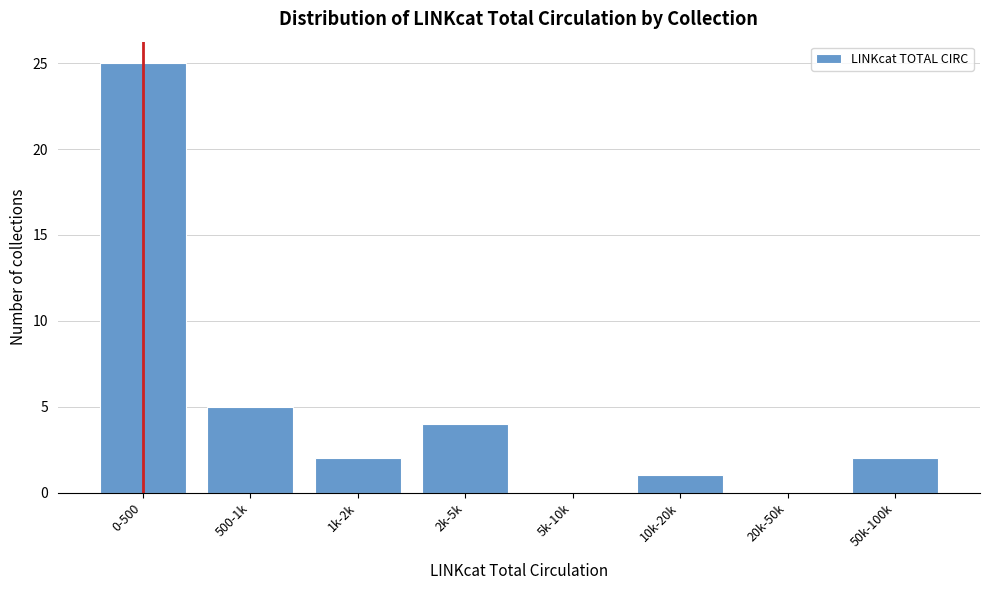

Reading right to left, what are all the values shown in this chart?

50k-100k=2	20k-50k=0	10k-20k=1	5k-10k=0	2k-5k=4	1k-2k=2	500-1k=5	0-500=25